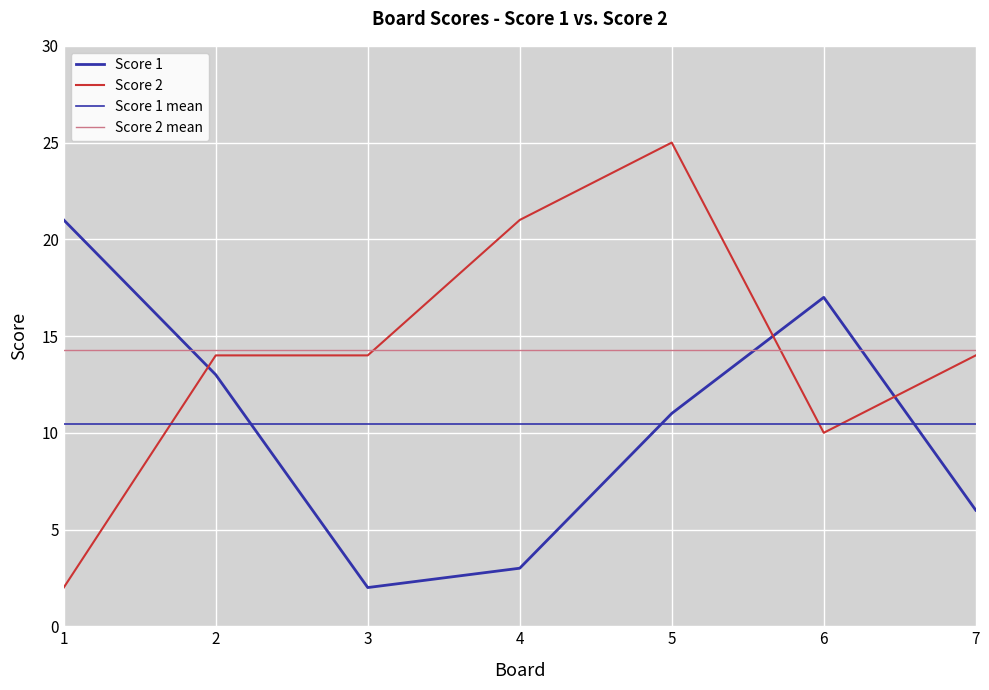

How many Score 2 values are between 10 and 21?

5